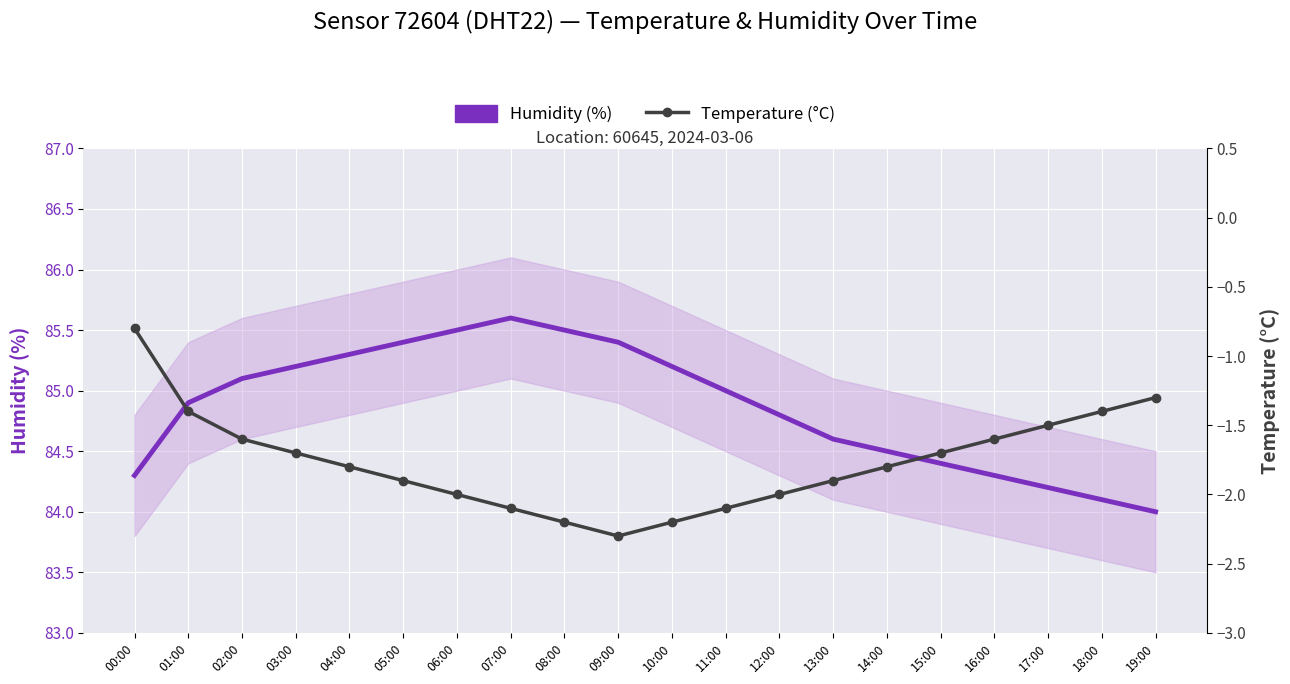

Where does the Humidity (%) series first go above 85?

02:00